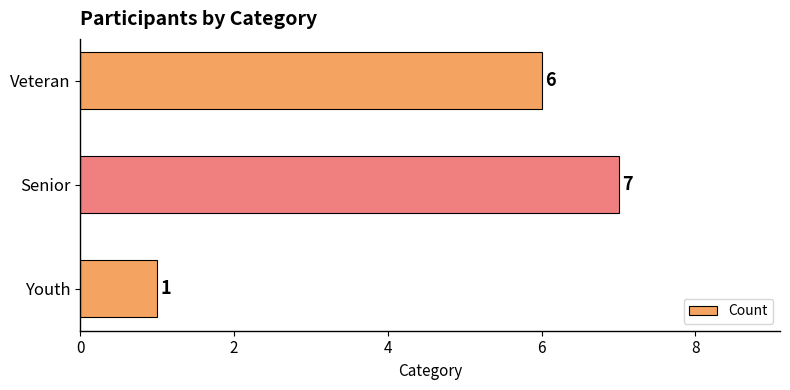

Does the chart contain any negative values?

No